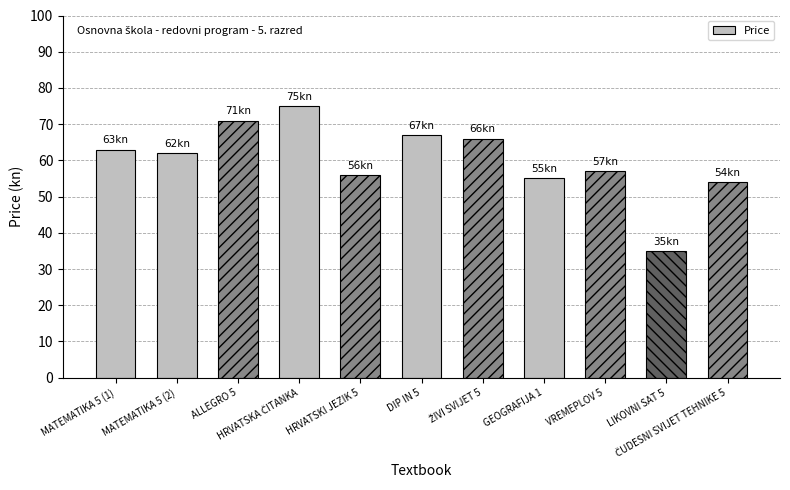

What is the value of the 11th bar from the left?

54